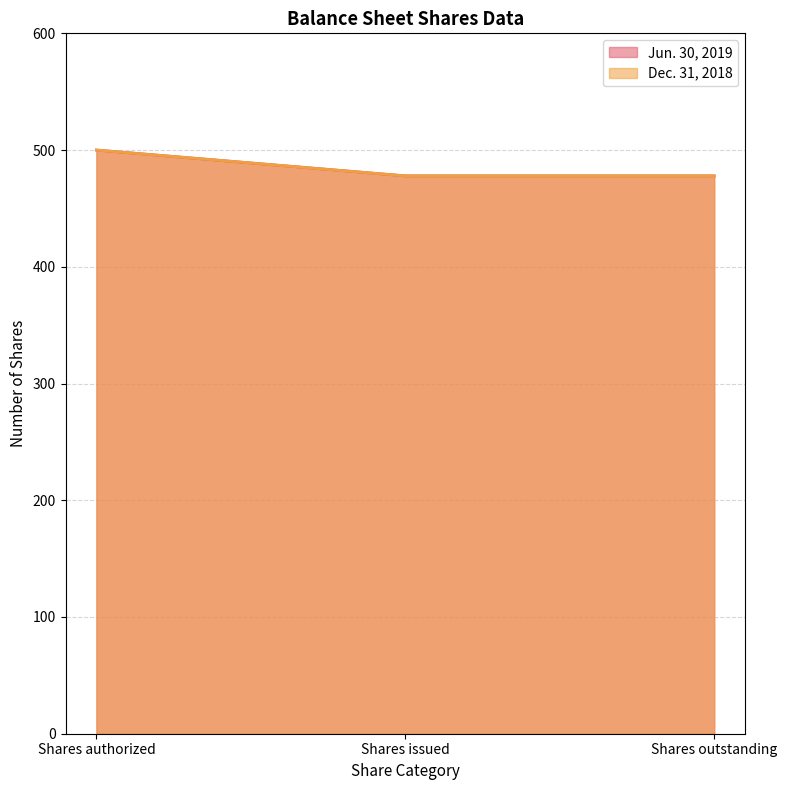

What position from the right is Shares issued?

2